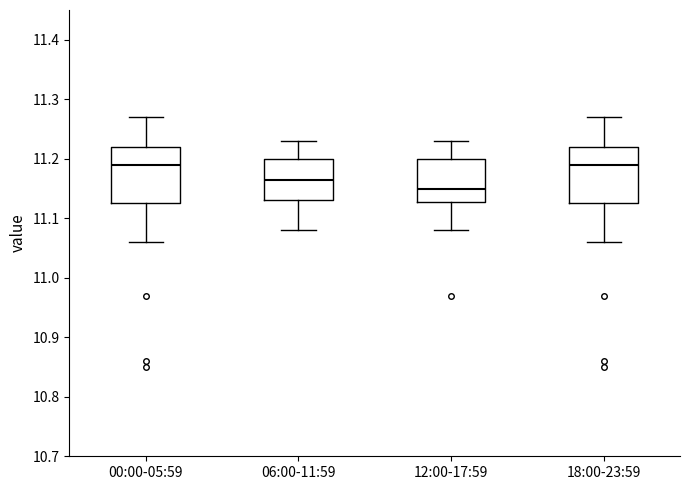

Where is the upper edge of the box for 00:00-05:59 on the y-axis? The values are not printed on the chart, so give them approximately, as read against the axis.

11.22